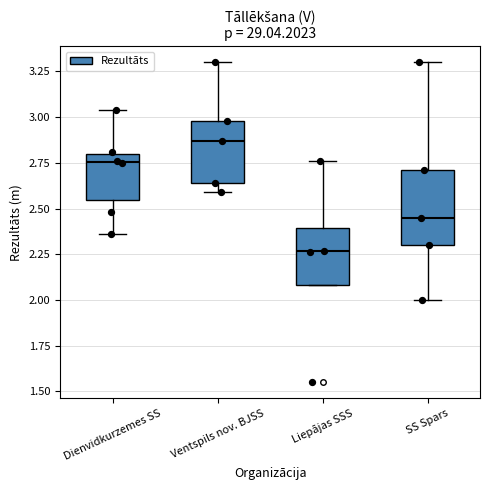

Reading left to right, read every box against the y-axis: the position of its median line, the range the box covers, and the ends of its whiskers. The values are not printed on the chart, so give them approximately, as read against the axis.

Dienvidkurzemes SS: median 2.75, box 2.55 to 2.80, whiskers 2.35 to 3.05
Ventspils nov. BJSS: median 2.85, box 2.65 to 3.00, whiskers 2.60 to 3.30
Liepājas SSS: median 2.25, box 2.10 to 2.40, whiskers 2.10 to 2.75
SS Spars: median 2.45, box 2.30 to 2.70, whiskers 2.00 to 3.30